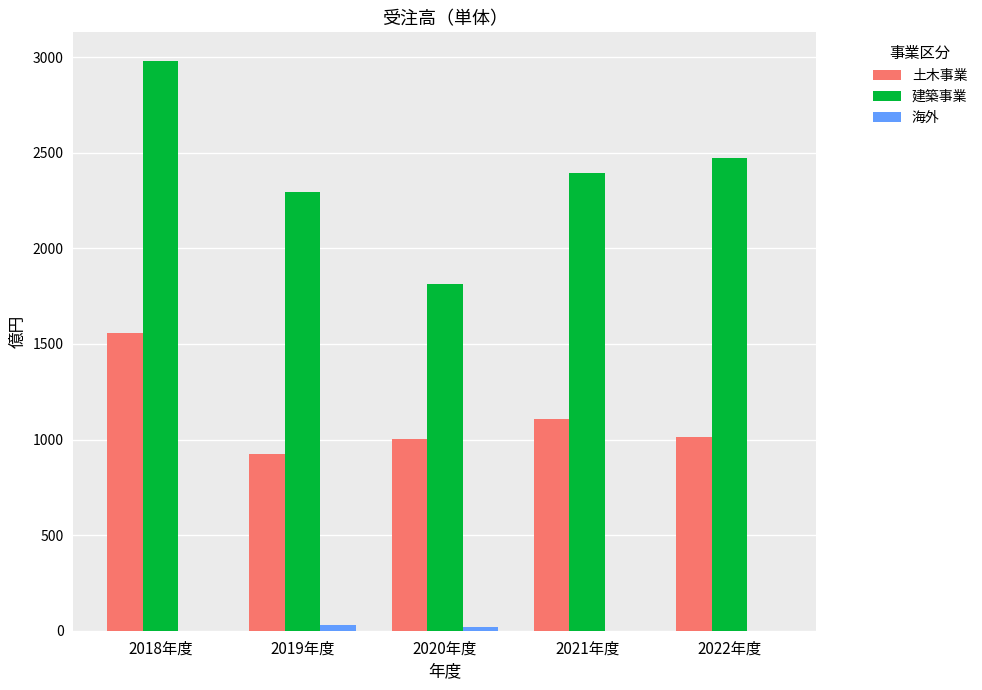

Which series has the largest total across all categories?

建築事業